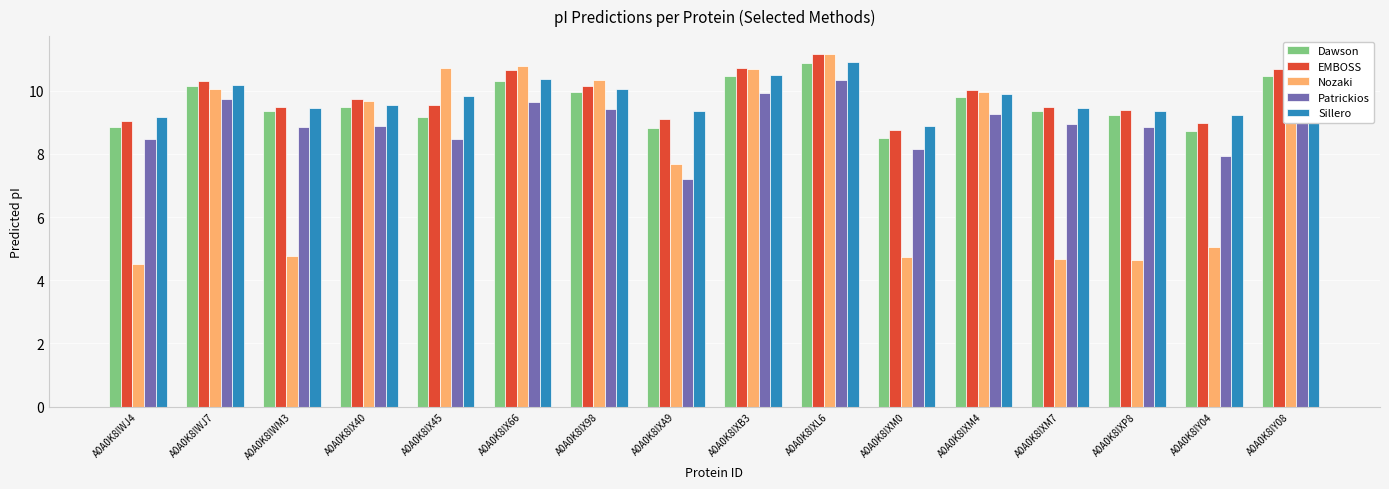

How many values in the Nozaki series are below 9?

7